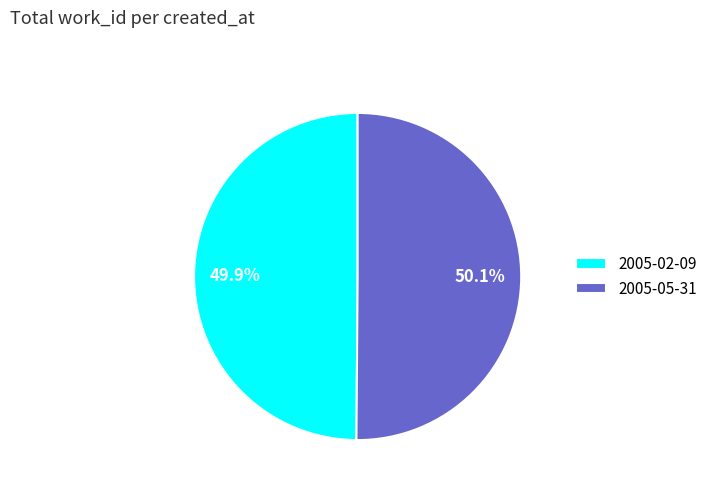

Approximately how many times larger is the value at 2005-05-31 compared to 2005-02-09?

1.0